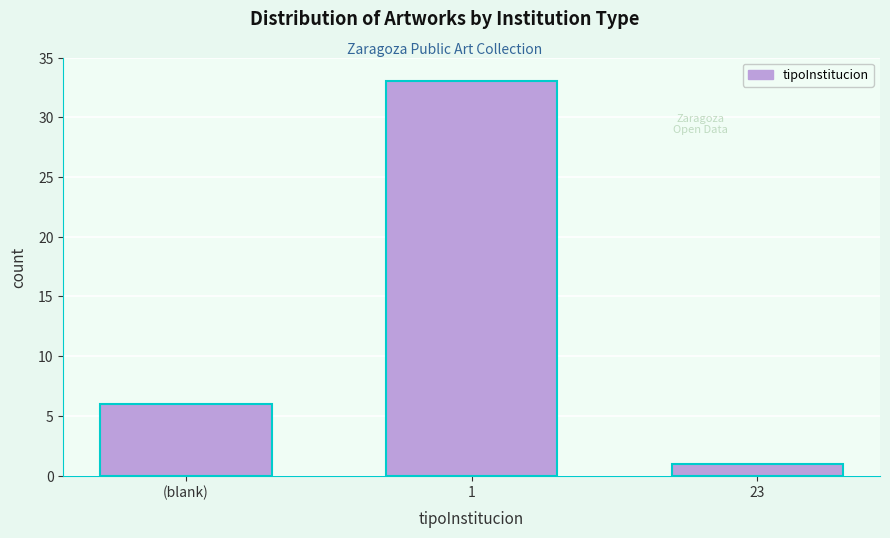

Reading left to right, extract all data points from this chart.

(blank)=6	1=33	23=1